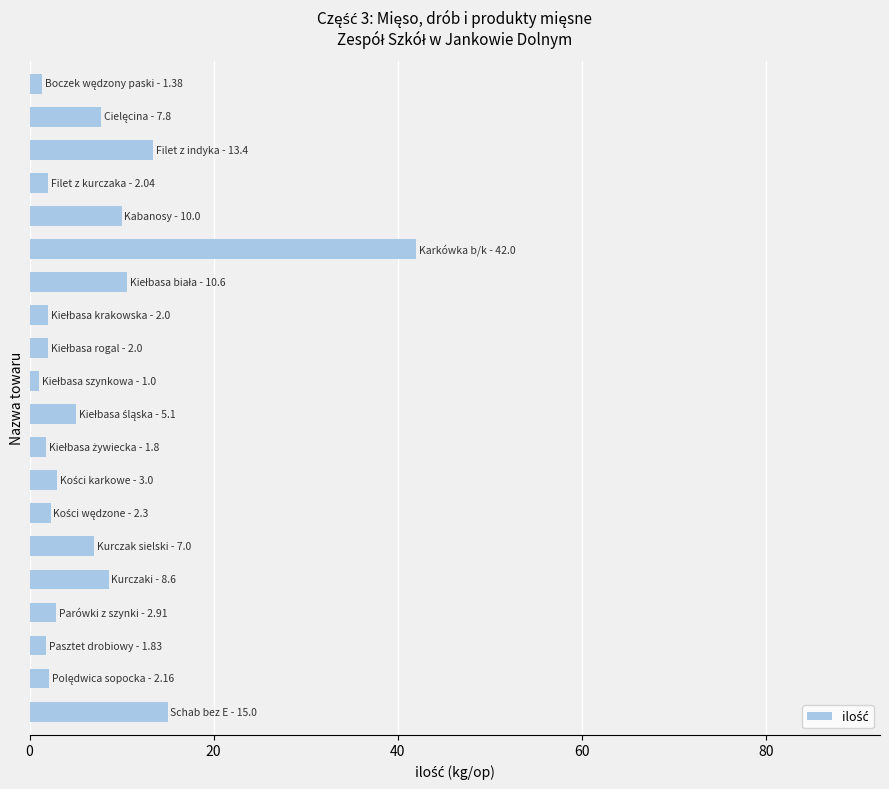

What is the maximum value shown in the chart?

42.0